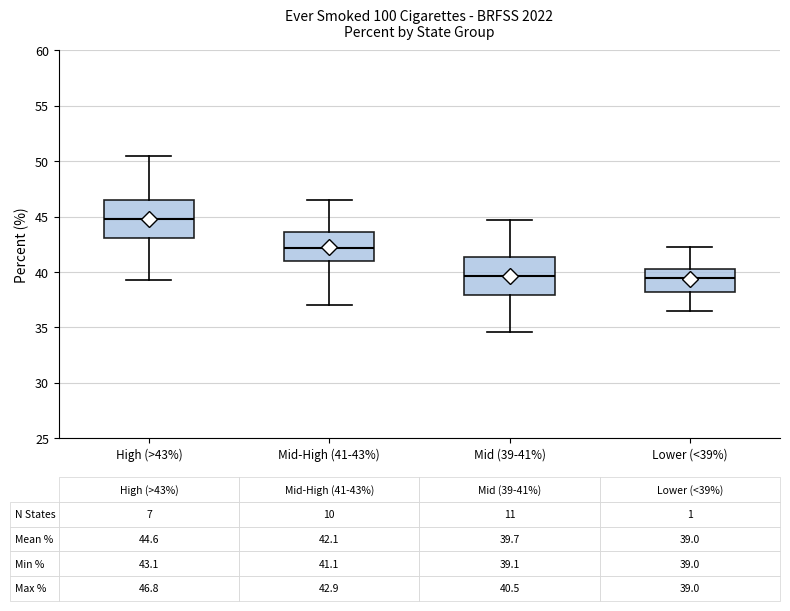

Which box has the lowest median line?

Lower (<39%)